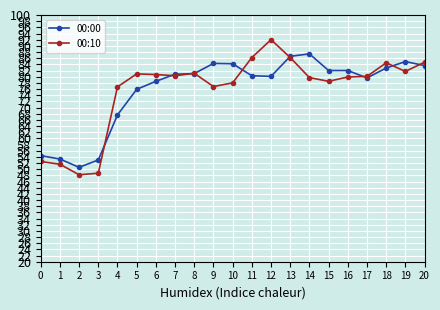

Which series changed the most between 0 and 13?

00:10